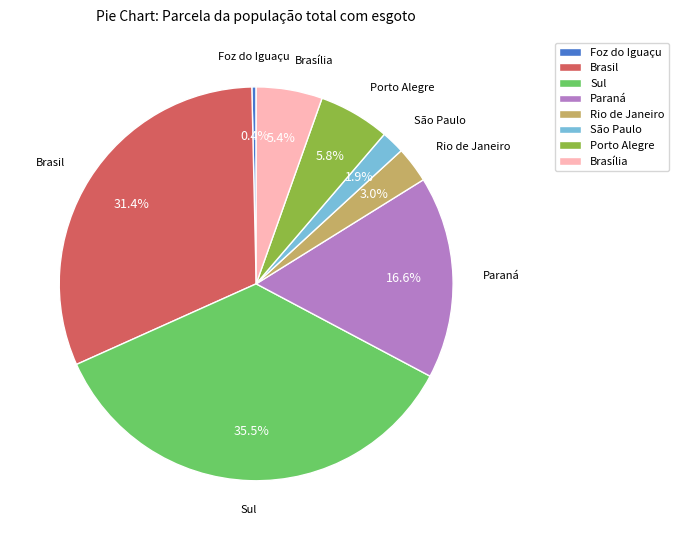

Between São Paulo and Porto Alegre, which is larger?

Porto Alegre